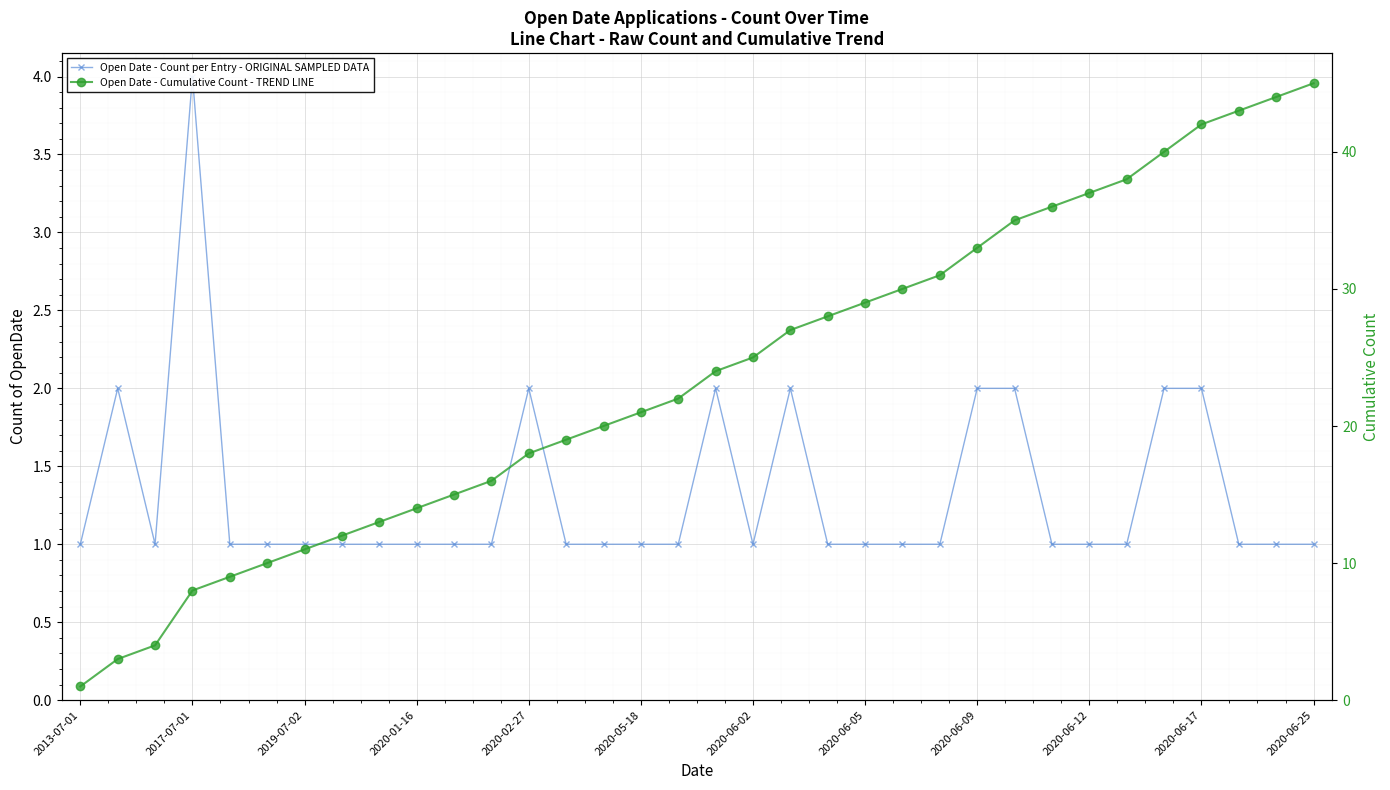

What is the smallest value displayed?

1